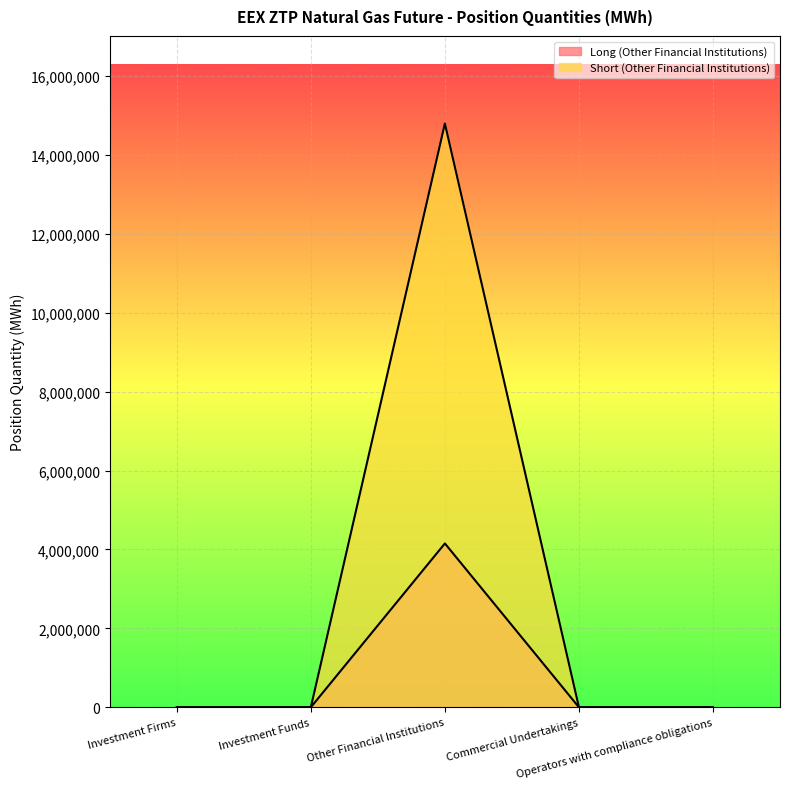

True or false: Long (Other Financial Institutions) has more than 2 points higher than both neighbors.

False